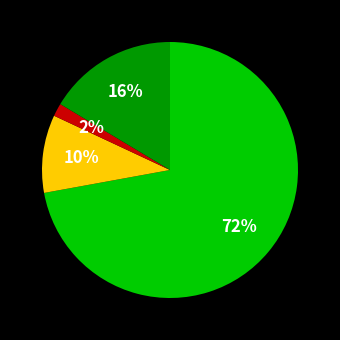

Is there any slice that represents more than half of the pie?

Yes